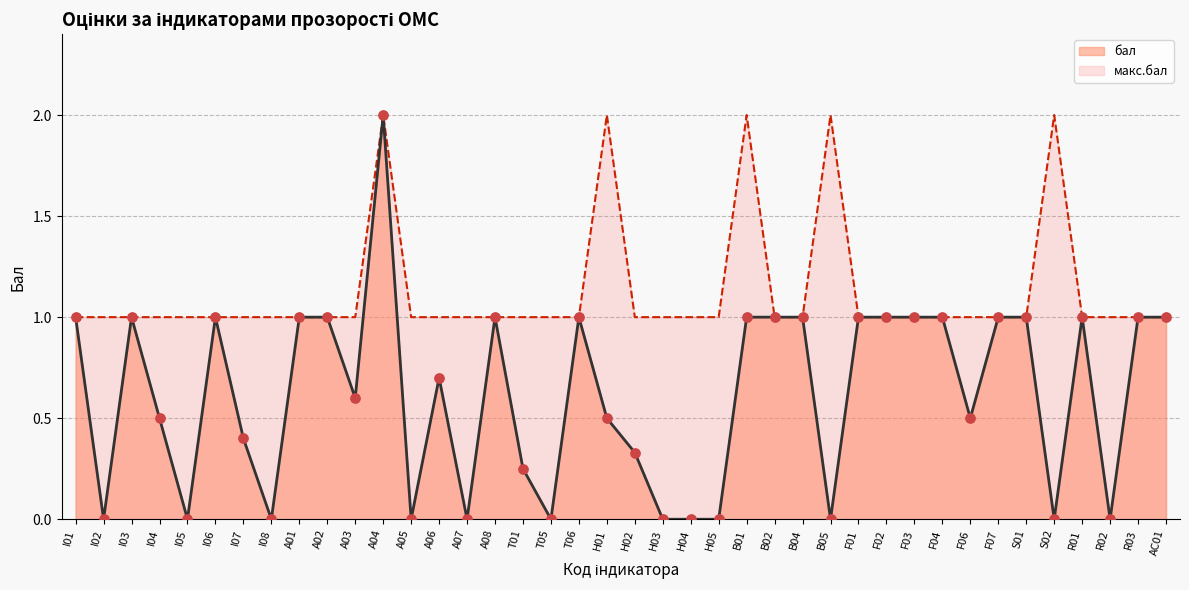

What is the change in value from A05 to A08?

+1.0